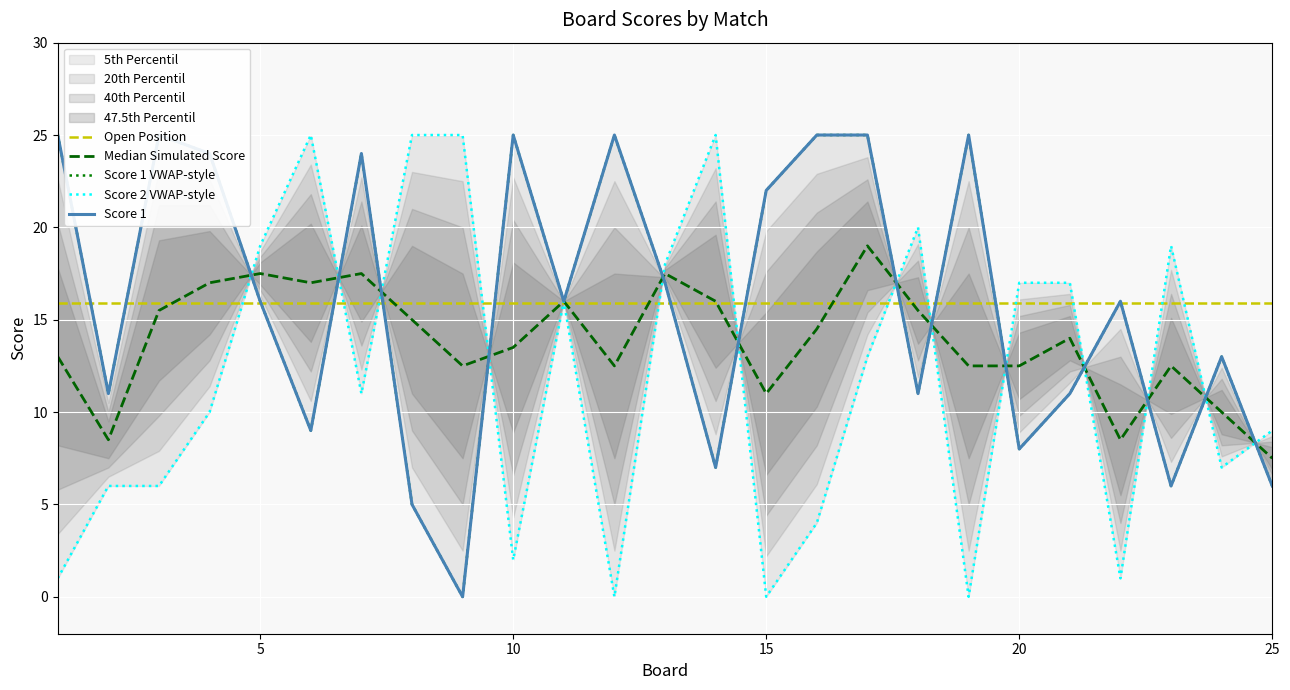

Which series ends up on top after the final intersection of Score 1 and Score 2?

Score 2